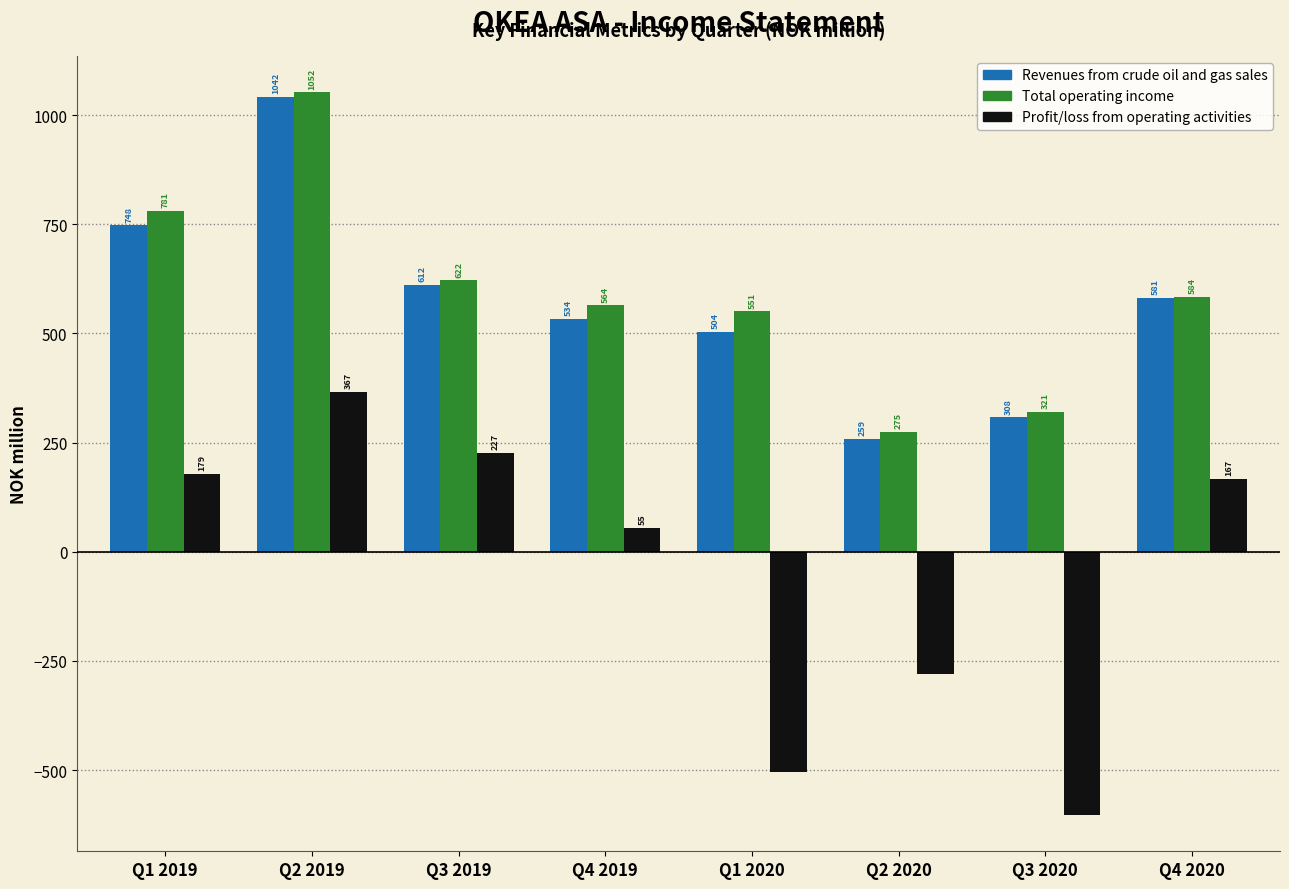

Which series has the largest range (max minus min)?

Profit/loss from operating activities